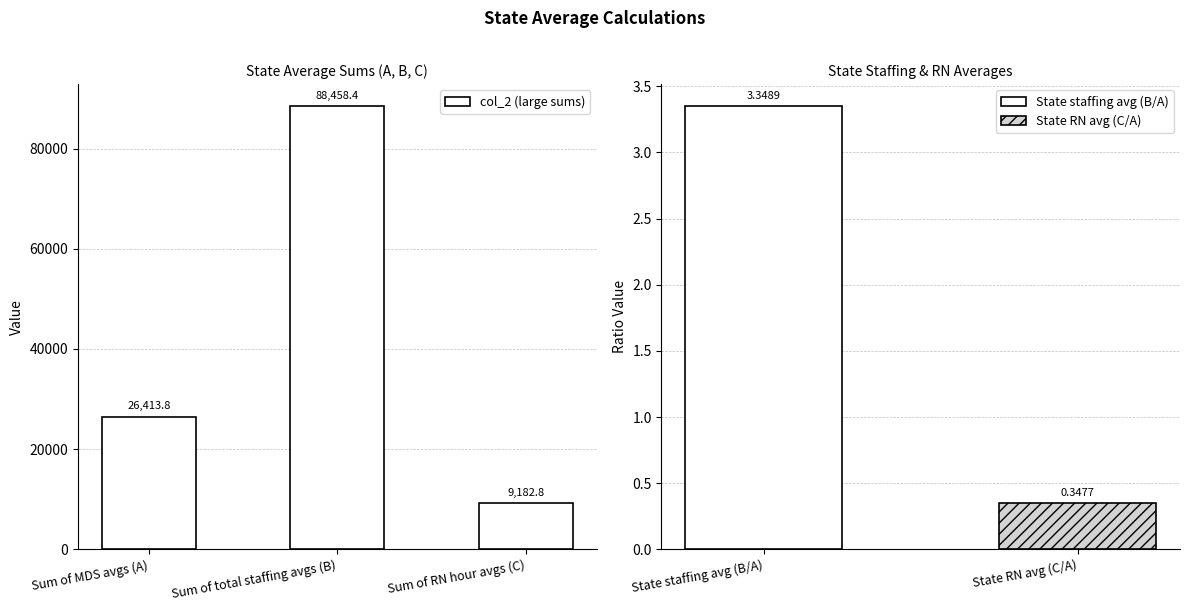

At which label does col_2 (large sums) first exceed 26413?

Sum of MDS avgs (A)